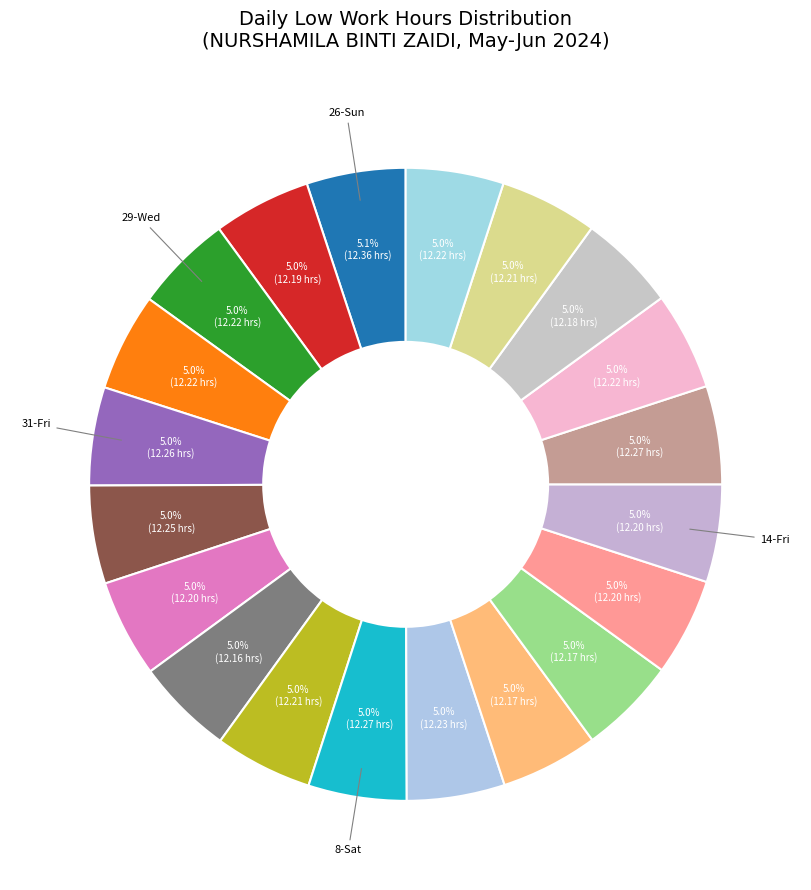

How many segments does this pie chart have?

20